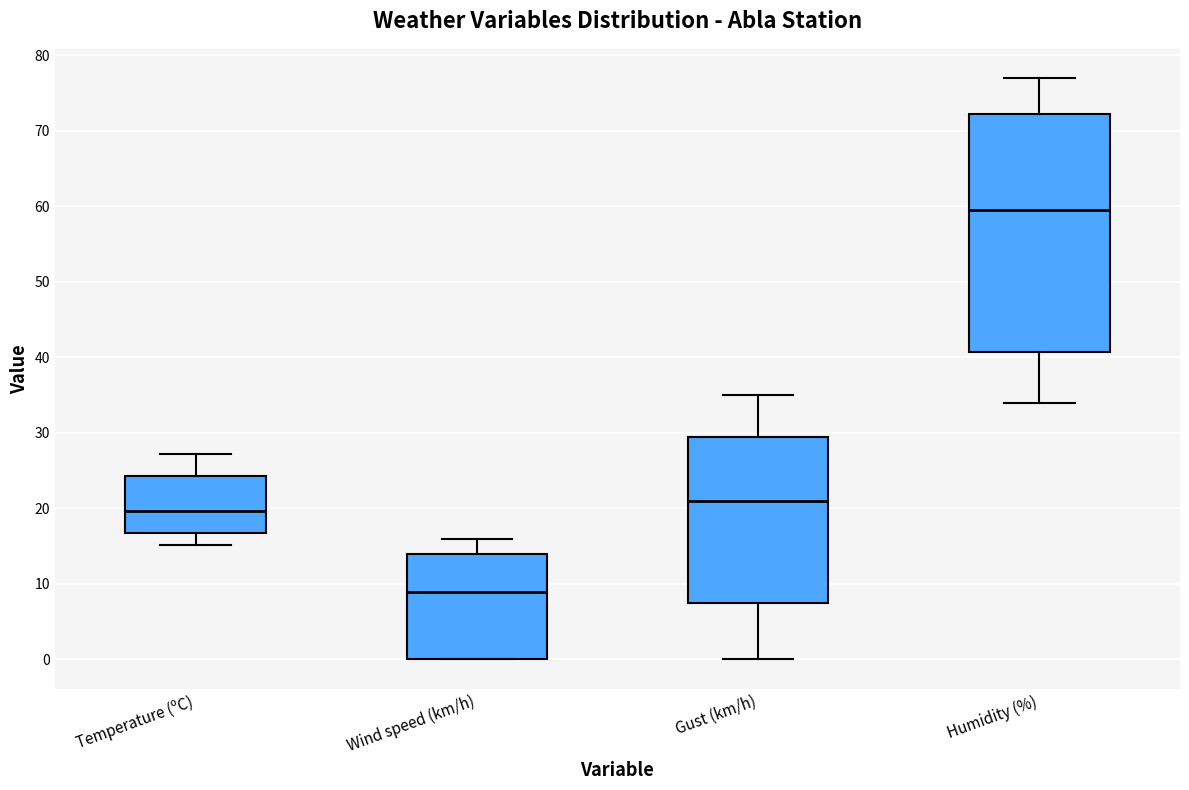

Reading left to right, transcribe this box plot: for each box, give where its median line is, the range the box spans, and where its two whiskers end, as read against the y-axis. The values are not printed on the chart, so give them approximately, as read against the axis.

Temperature (ºC): median 20, box 17 to 24, whiskers 15 to 27
Wind speed (km/h): median 9, box 0 to 14, whiskers 0 to 16
Gust (km/h): median 21, box 8 to 30, whiskers 0 to 35
Humidity (%): median 60, box 41 to 72, whiskers 34 to 77